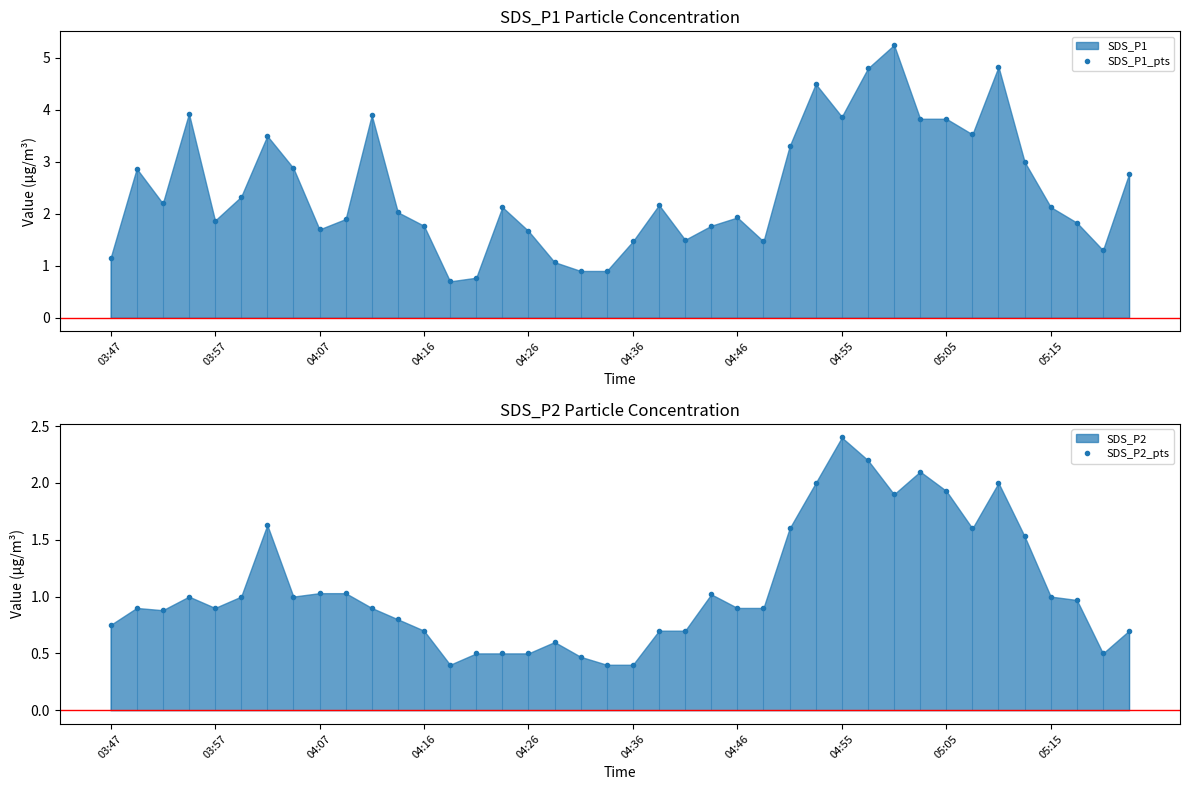

Reading left to right, extract all data points from this chart.

SDS_P1_pts: 1.1	2.9	2.2	3.9	1.9	2.3	3.5	2.9	1.7	1.9	3.9	2.0	1.8	0.7	0.8	2.1	1.7	1.1	0.9	0.9	1.5	2.2	1.5	1.8	1.9	1.5	3.3	4.5	3.9	4.8	5.2	3.8	3.8	3.5	4.8	3.0	2.1	1.8	1.3	2.8
SDS_P2_pts: 0.8	0.9	0.9	1.0	0.9	1.0	1.6	1.0	1.0	1.0	0.9	0.8	0.7	0.4	0.5	0.5	0.5	0.6	0.5	0.4	0.4	0.7	0.7	1.0	0.9	0.9	1.6	2.0	2.4	2.2	1.9	2.1	1.9	1.6	2.0	1.5	1.0	1.0	0.5	0.7